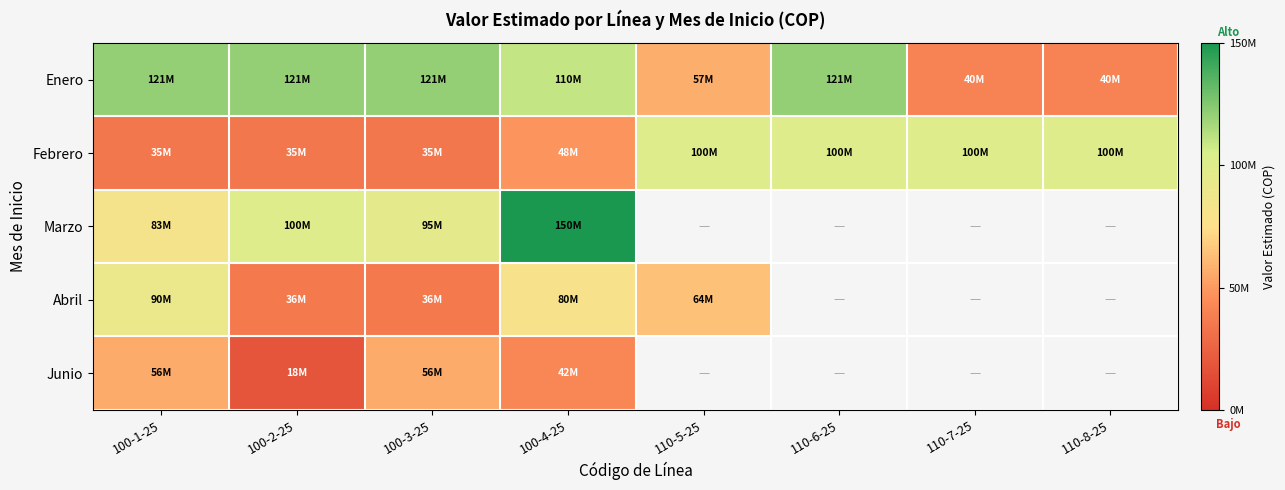

What is the difference between the highest and lowest values at 100-2-25?

102800000.0